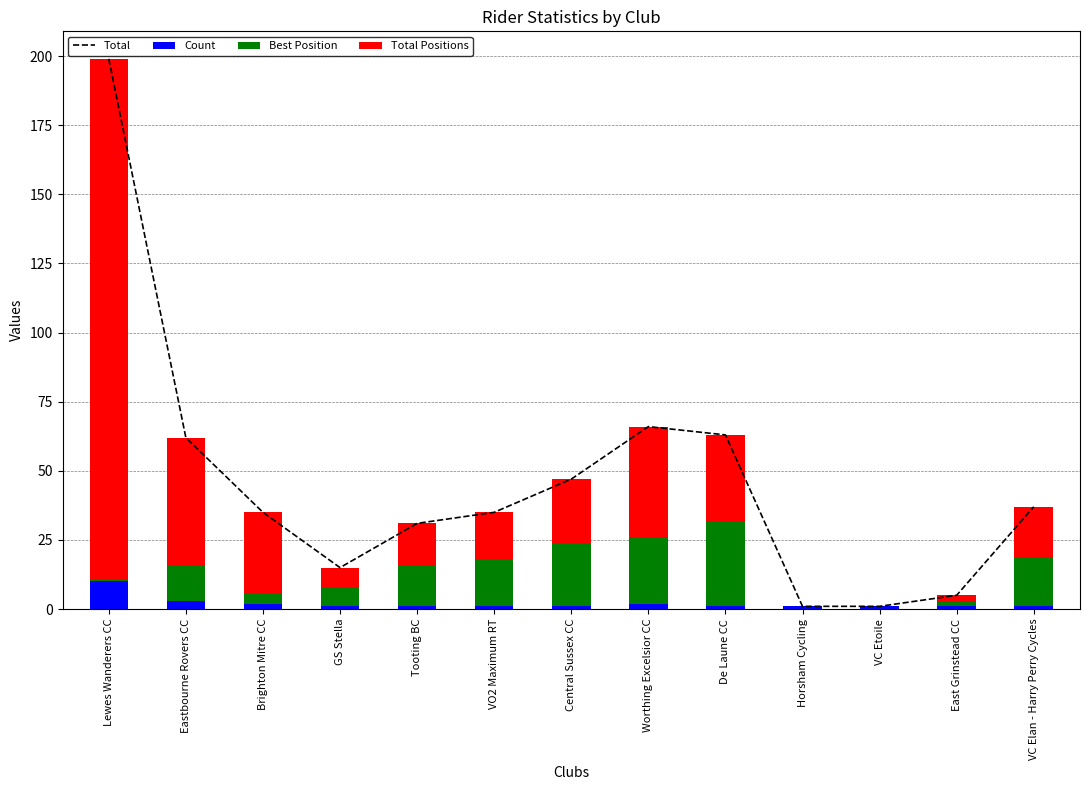

Which series has the widest spread of values?

Total